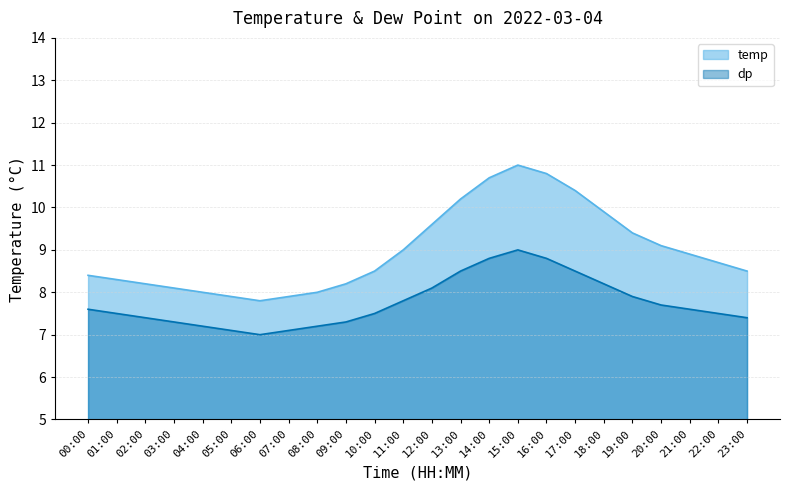

What is the difference between the dp values at 23:00 and 00:00?

0.2